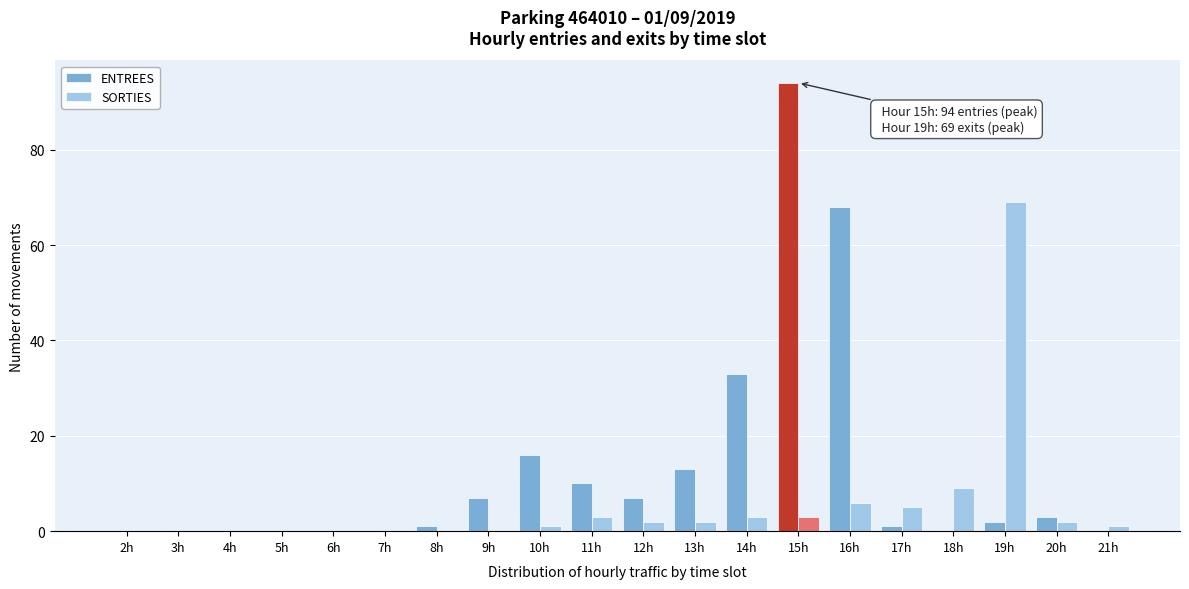

What is the sum of all ENTREES values?

255